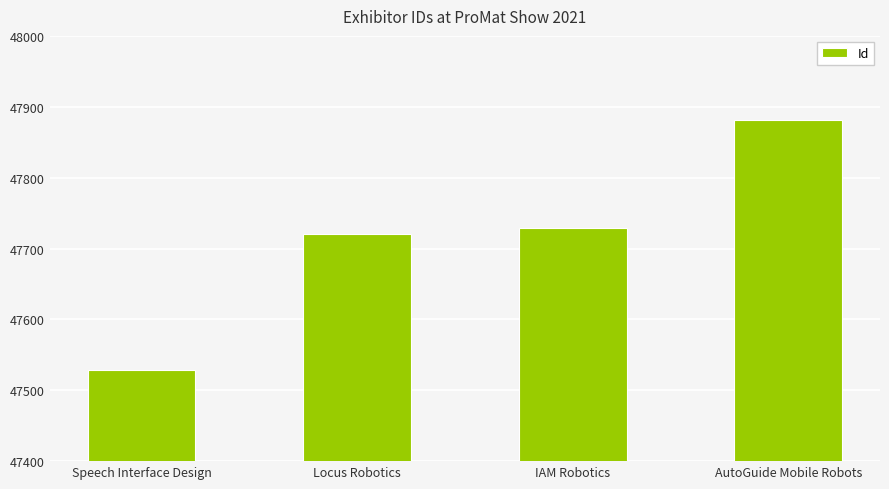

Is it true that the value at Locus Robotics is 47721?

True